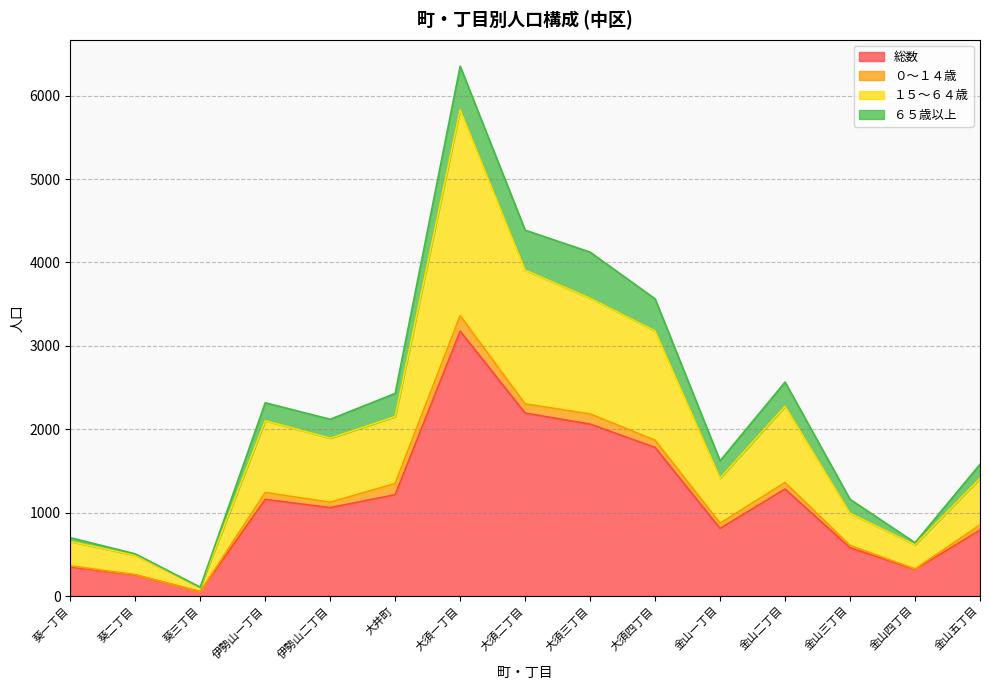

The 総数 series shows 408 at 金山五丁目. True or false?

False